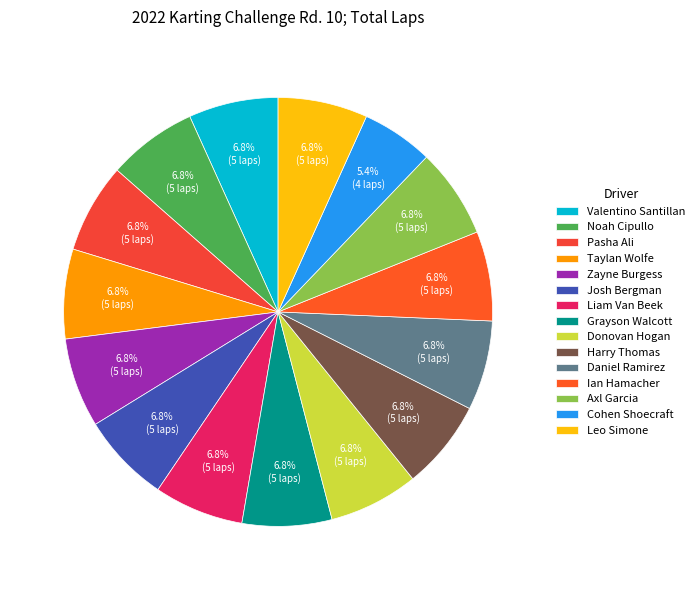

True or false: Taylan Wolfe accounts for 7% of the total.

True